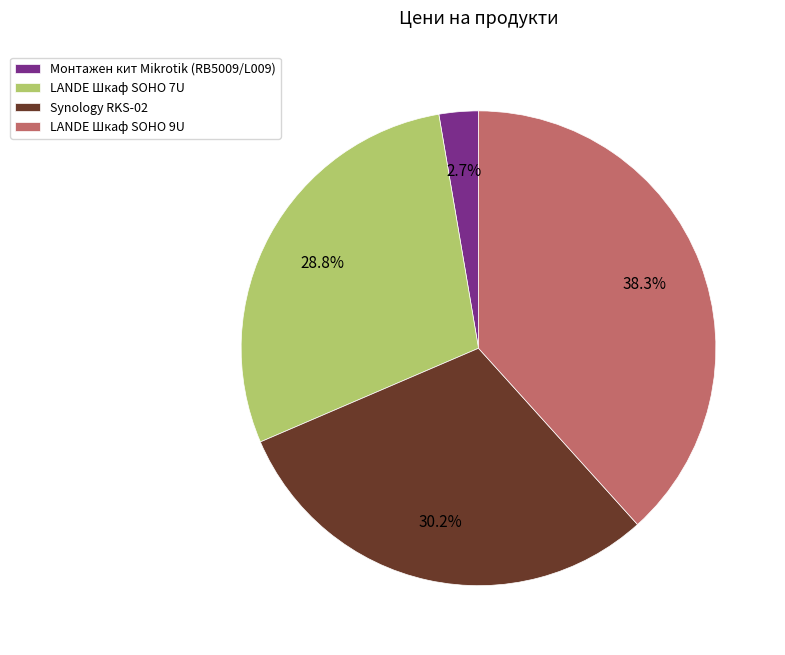

How much of the chart is everything except Монтажен кит Mikrotik (RB5009/L009)?

97.3%